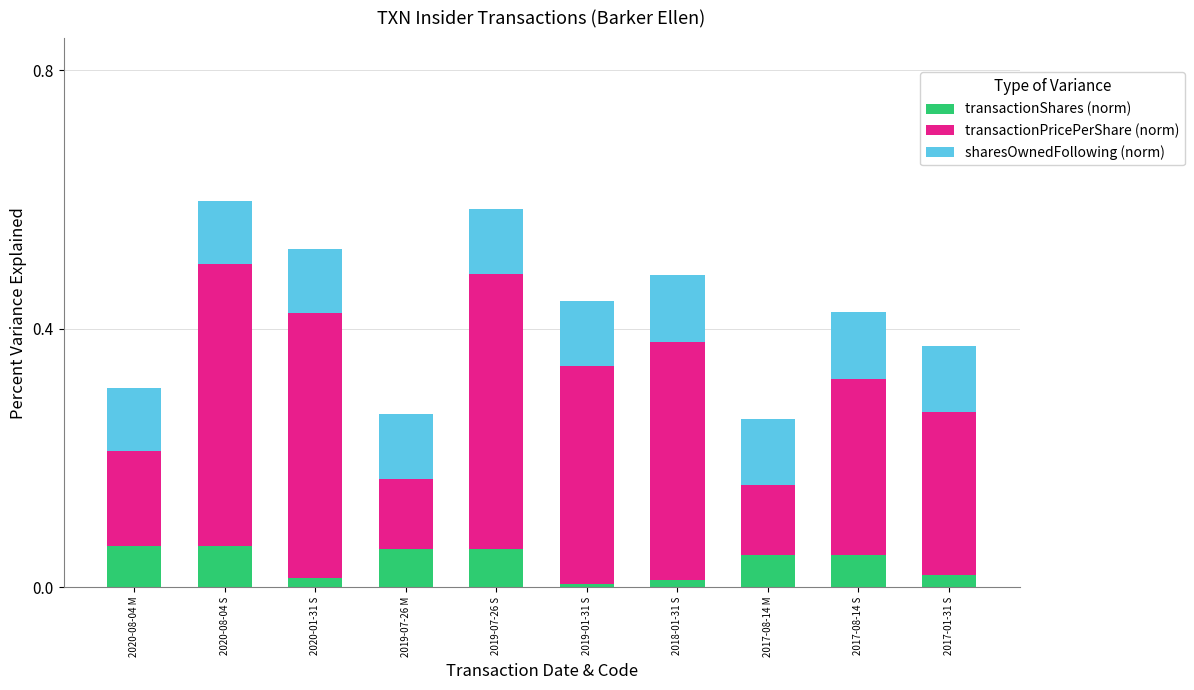

True or false: transactionShares (norm) has a value of 0.0 at 2017-08-14 S.

False